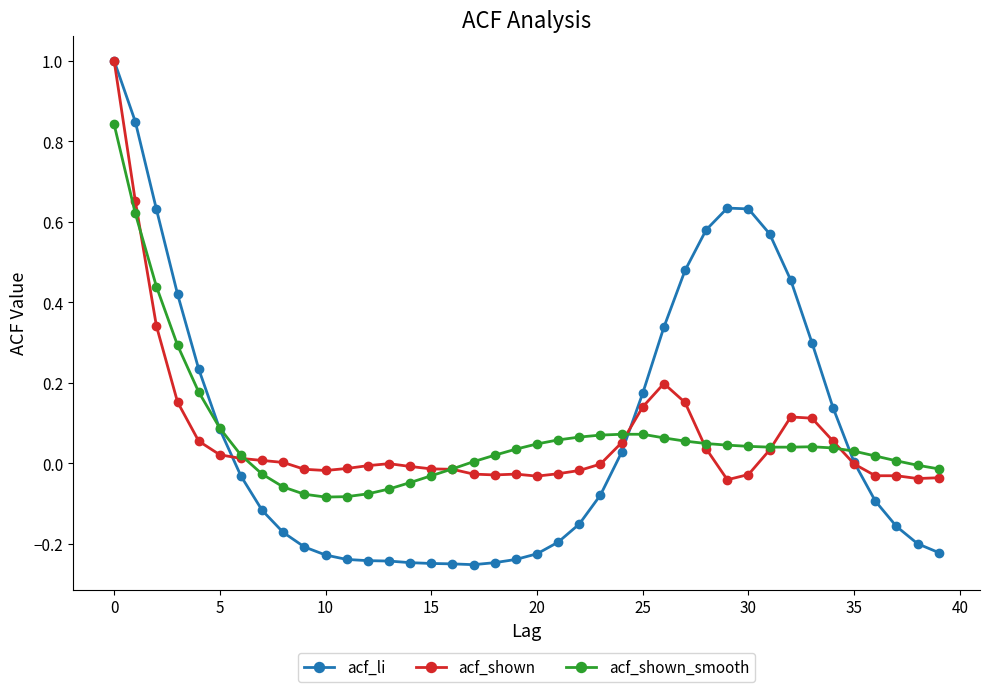

What is the maximum value shown in the chart?

1.0